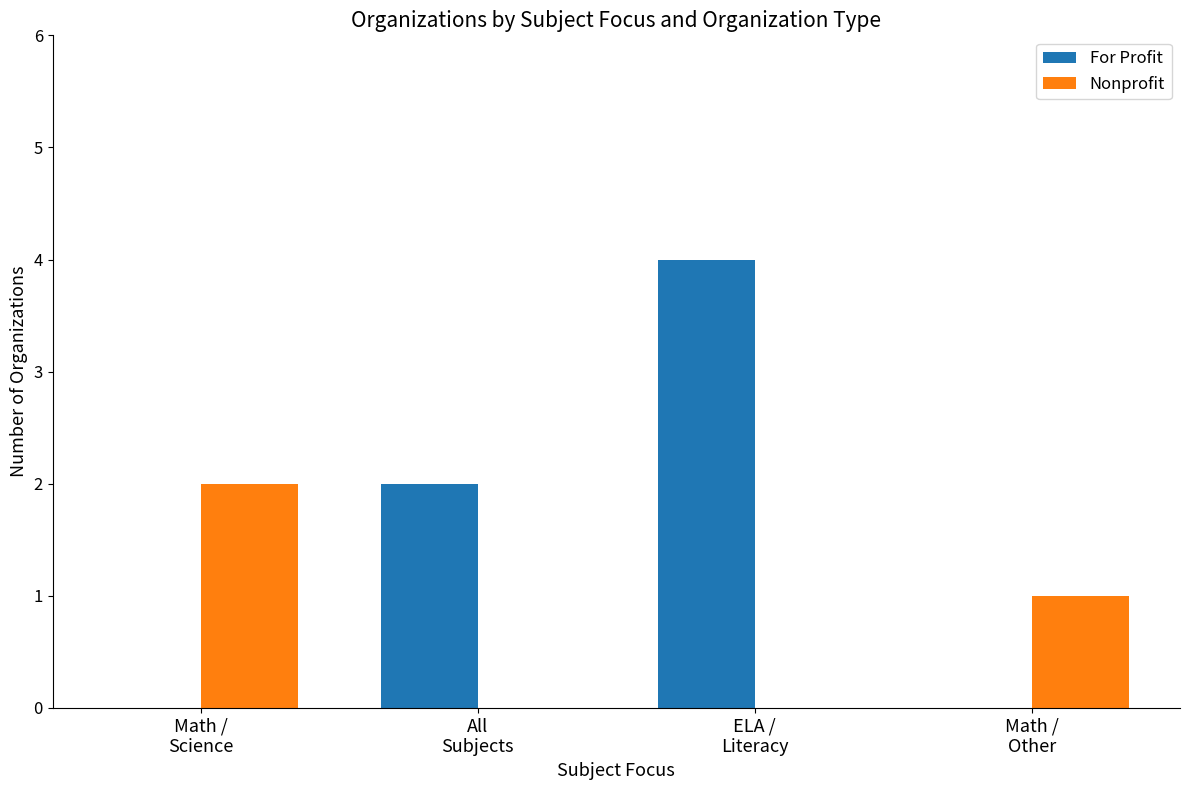

Where does the Nonprofit series first go above 1?

Math /
Science